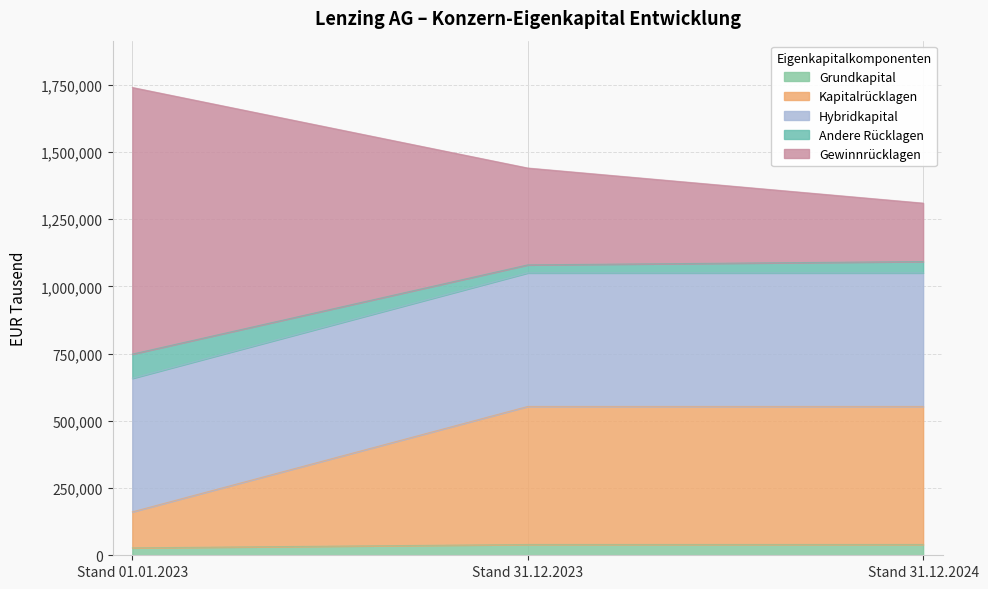

At which category is the sum across all series the highest?

Stand 01.01.2023